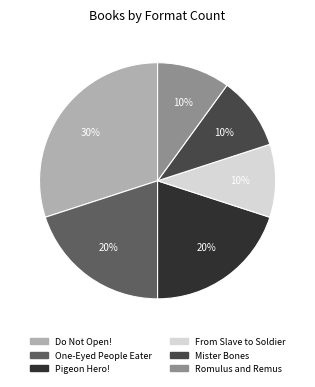

To the nearest percent, what portion does Romulus and Remus represent?

10%